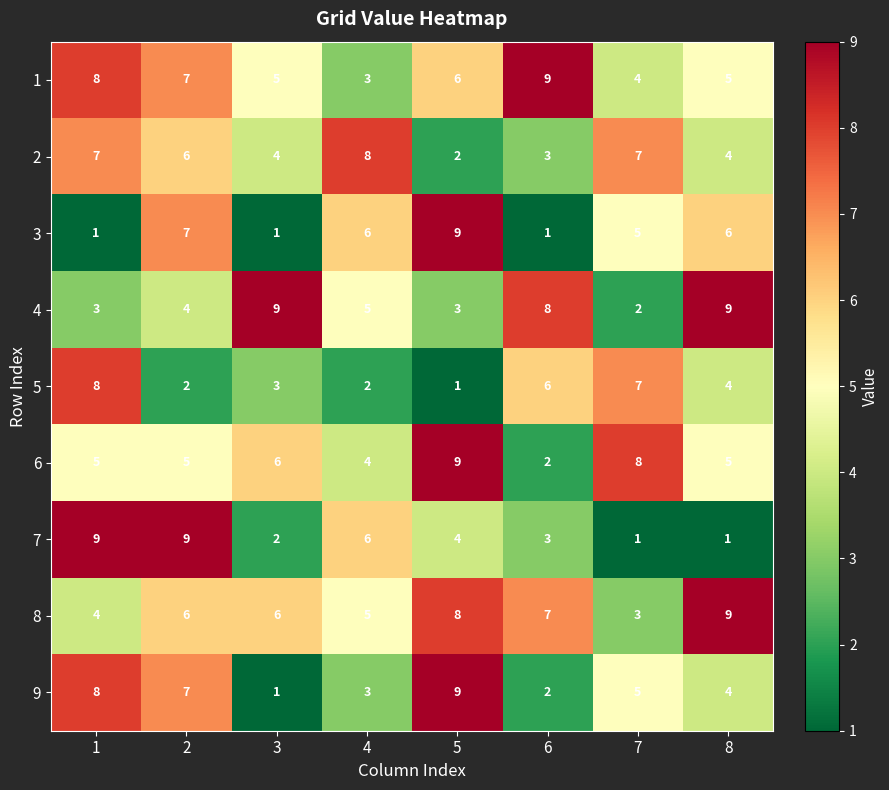

What is the average value of the 9 series?

5